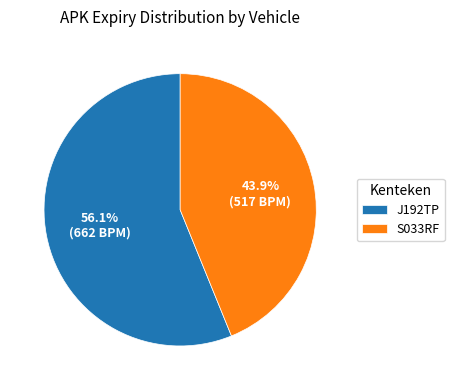

Which has a higher value, S033RF or J192TP?

J192TP